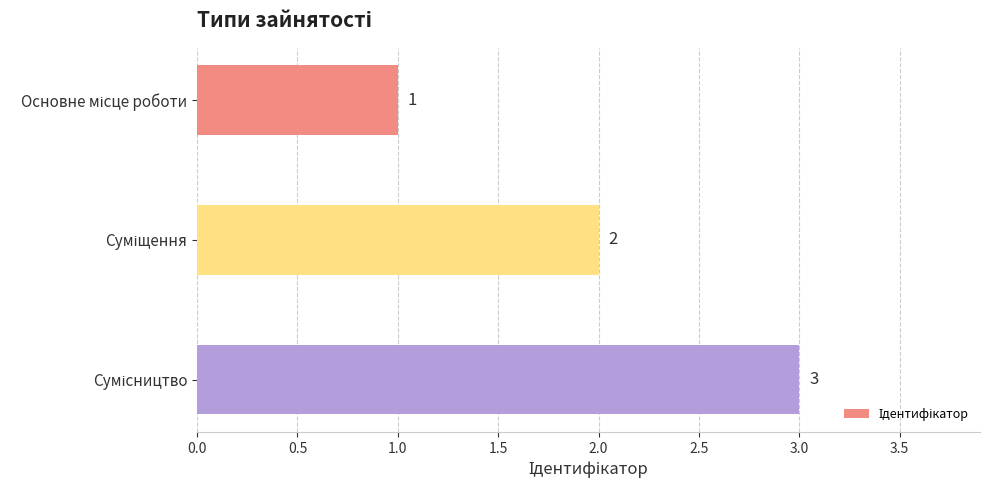

How many values are below 2?

1